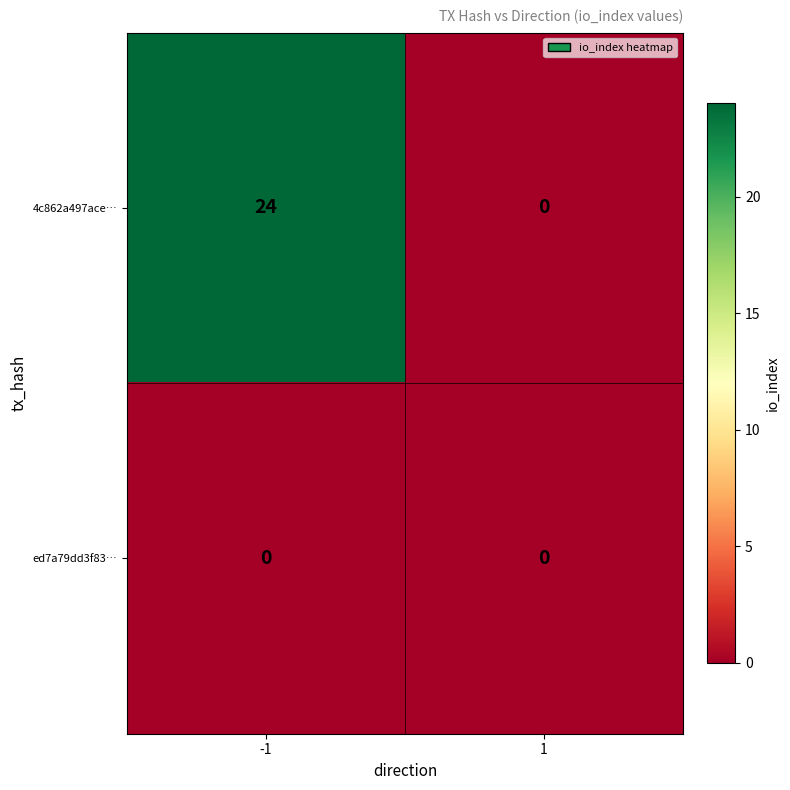

At which category does the chart reach its peak across all series?

-1